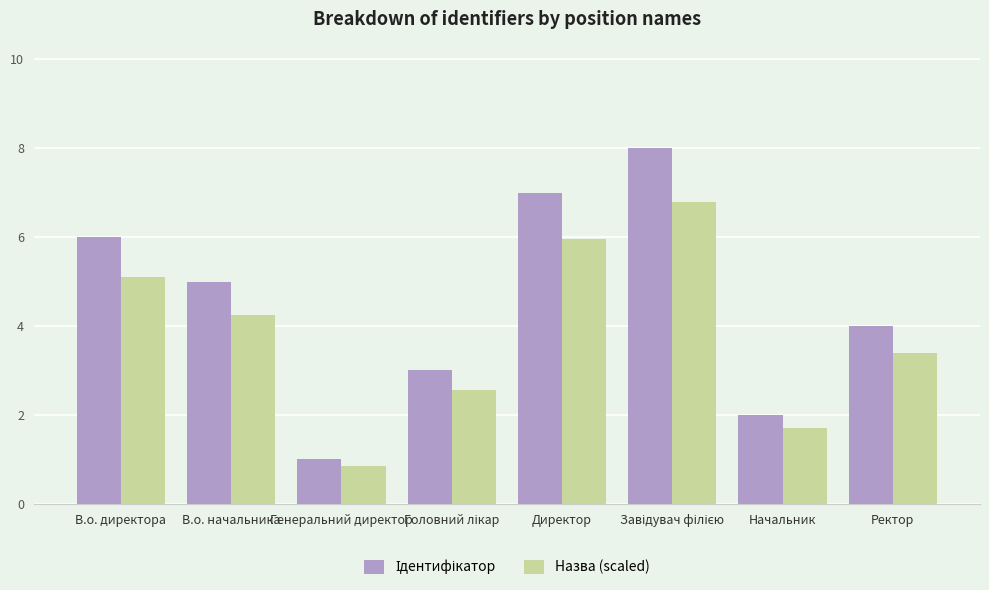

What is the total value across all series at В.о. директора?

11.1